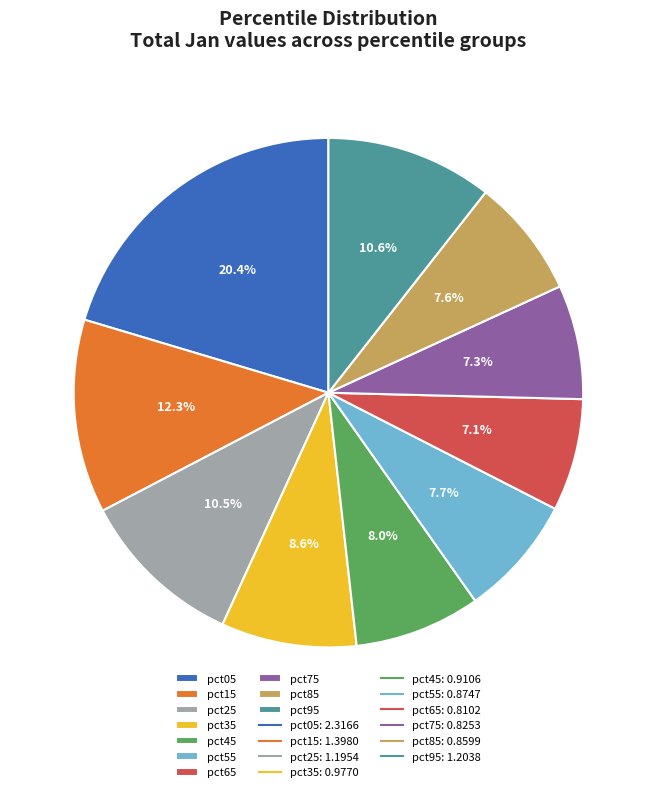

Is pct55 the majority of the pie?

No